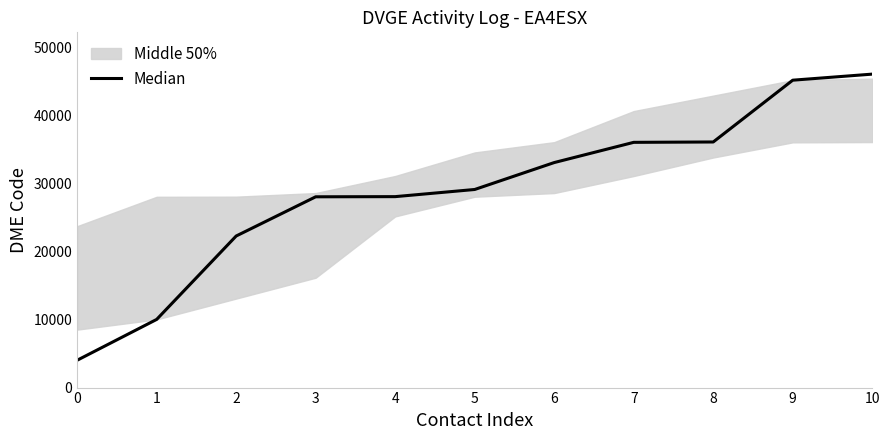

What is the minimum value shown in the chart?

4013